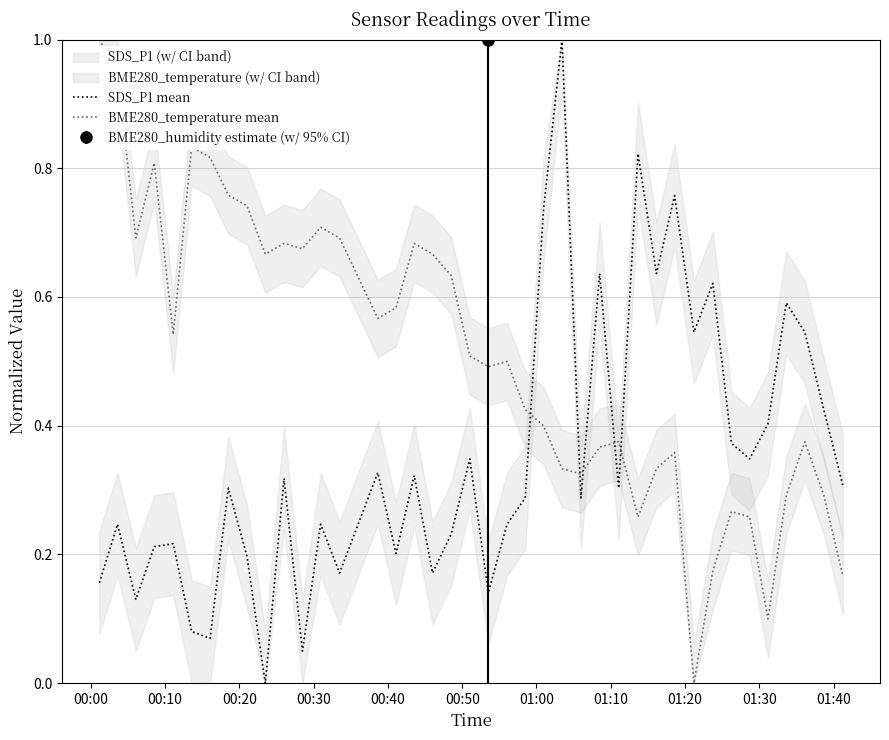

True or false: SDS_P1 mean and BME280_temperature mean intersect in this chart.

True